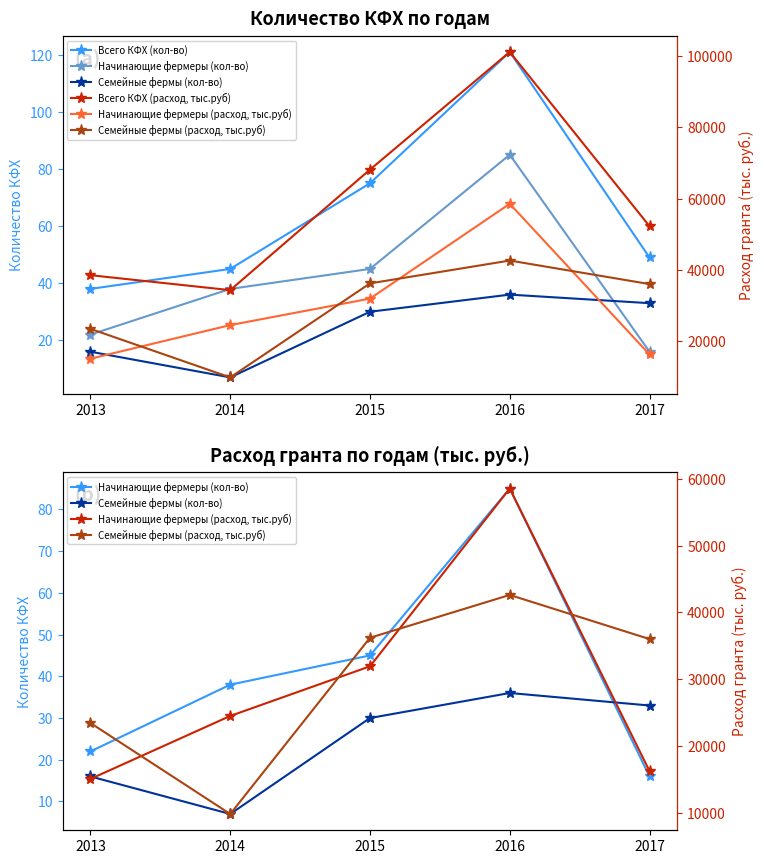

What is the minimum value shown in the chart?

7.0